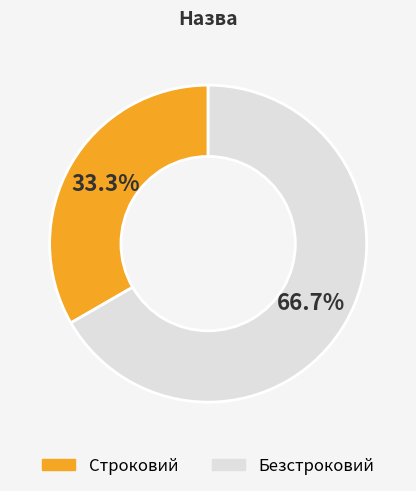

What percentage is the Строковий slice, to the nearest percent?

33%